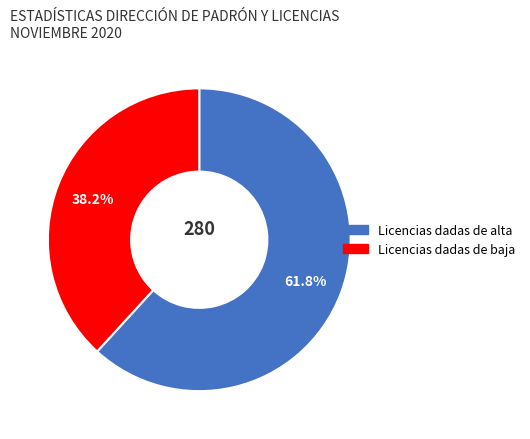

Is it true that Licencias dadas de alta is 62% of the pie?

True